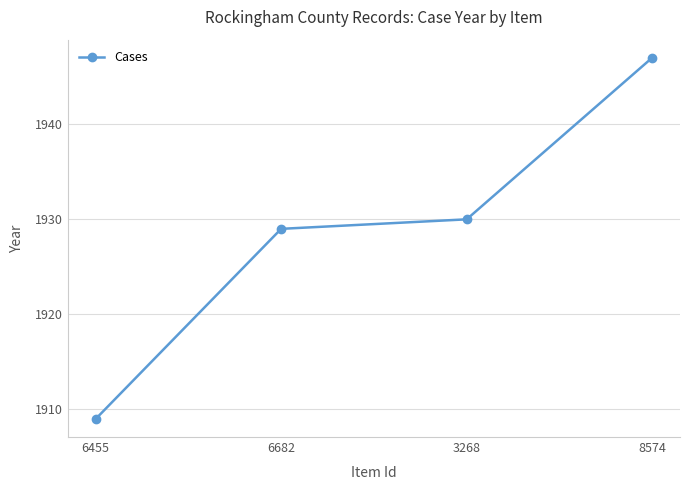

List the labels in order of value, smallest first.

6455, 6682, 3268, 8574